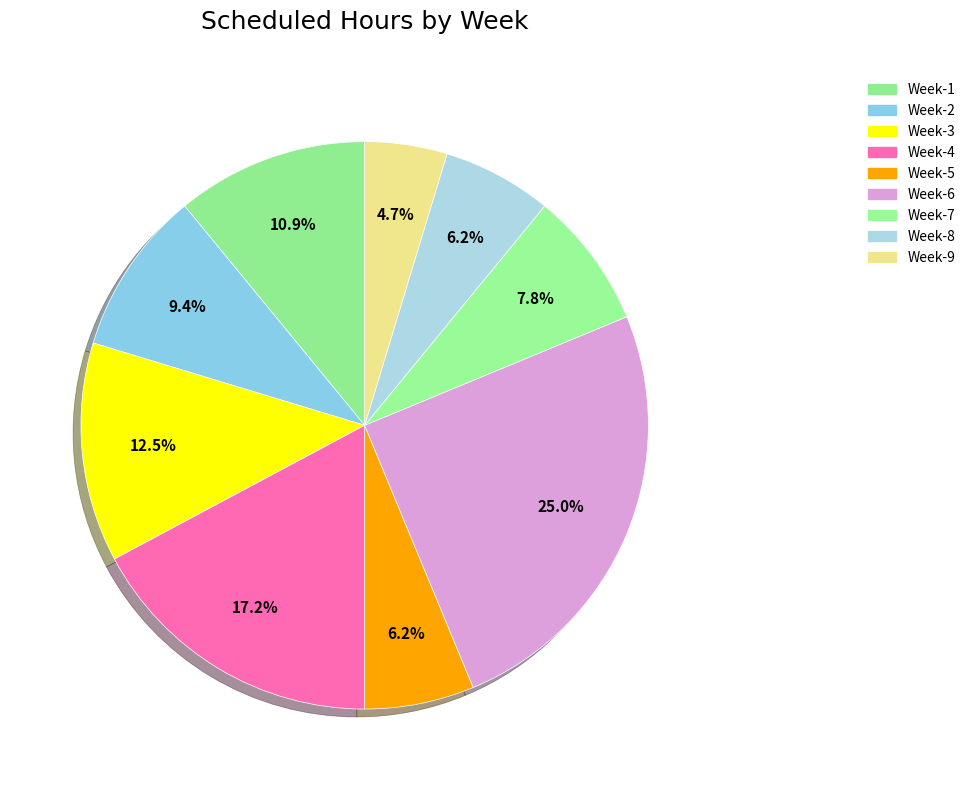

True or false: Week-4 accounts for 4% of the total.

False